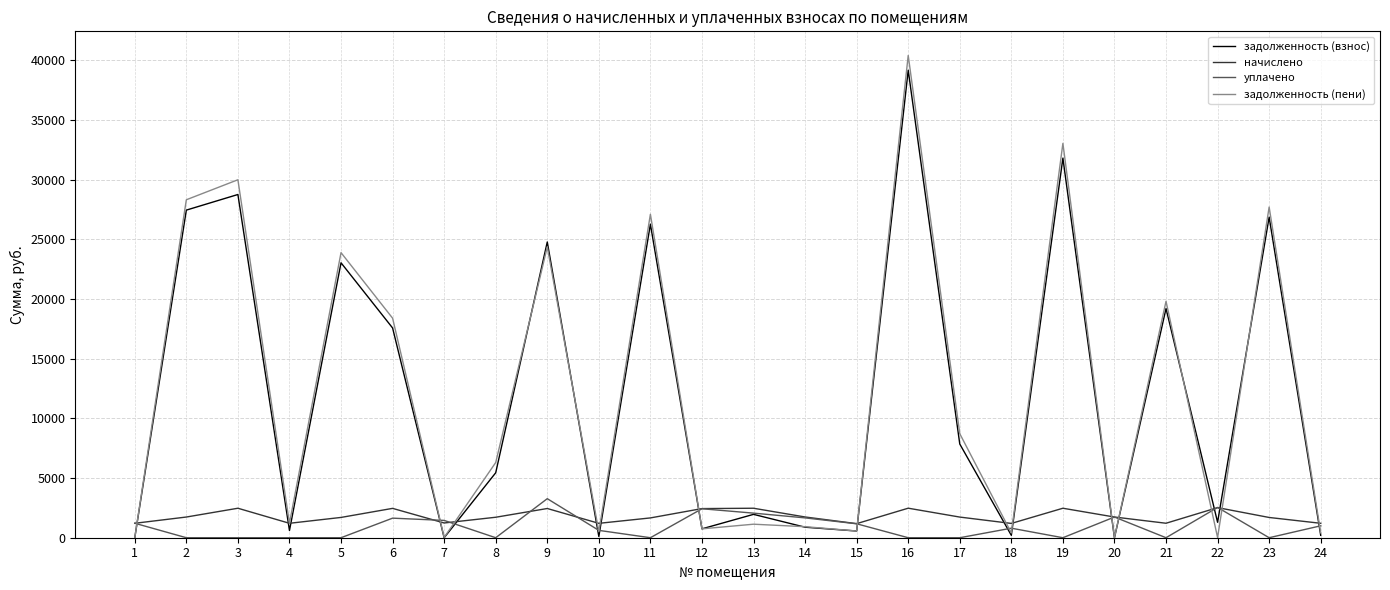

What is the difference between the задолженность (пени) values at 10 and 16?

39902.1